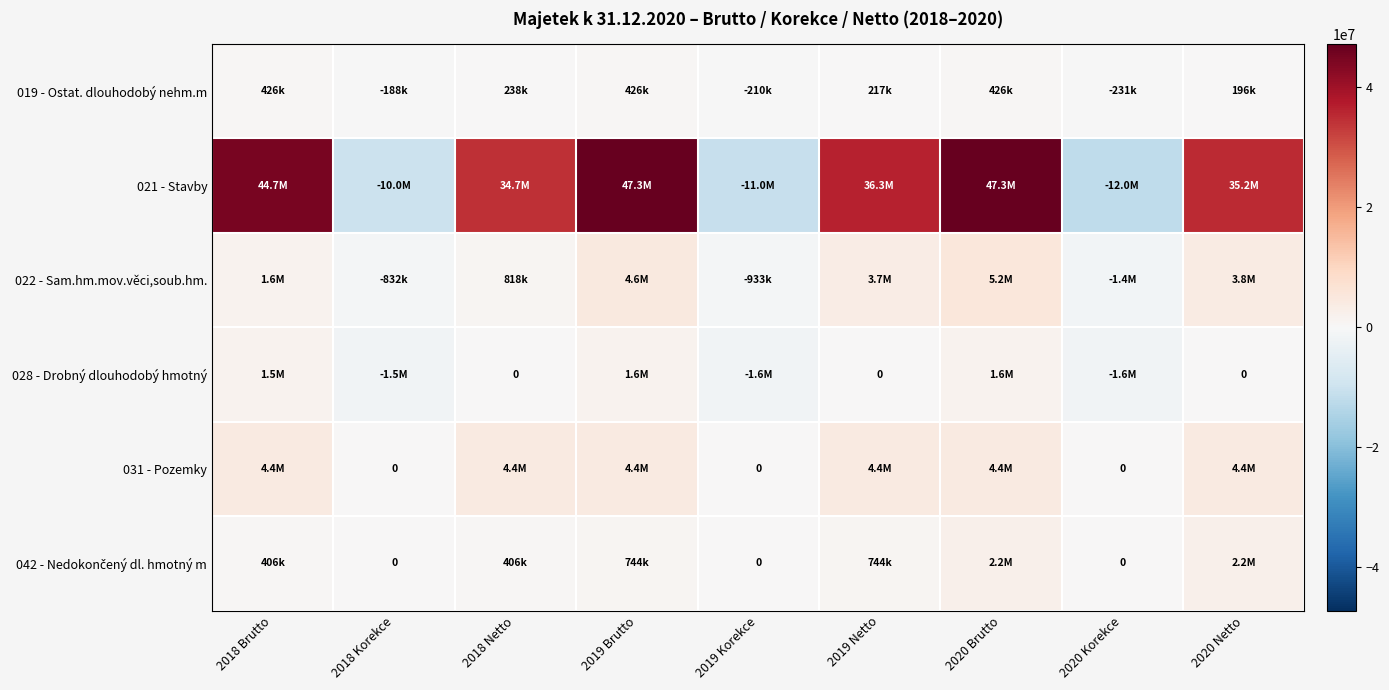

How many values in 022 - Sam.hm.mov.věci,soub.hm. are below zero?

3